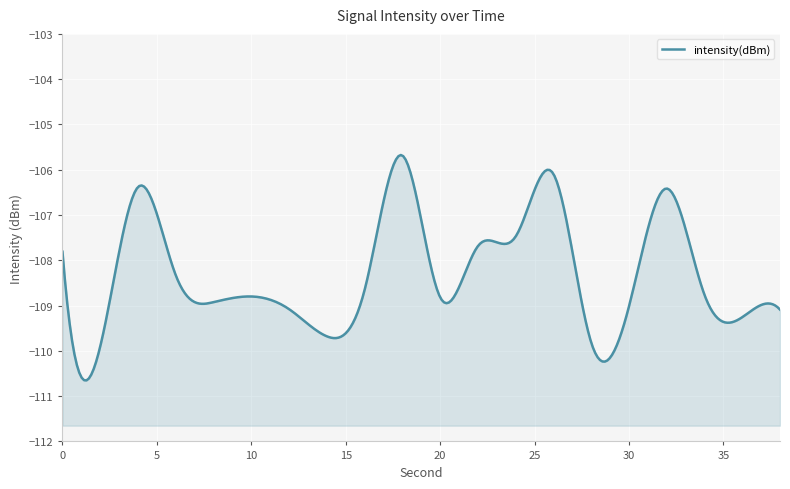

What is the value of the 9th point from the left?

-108.7